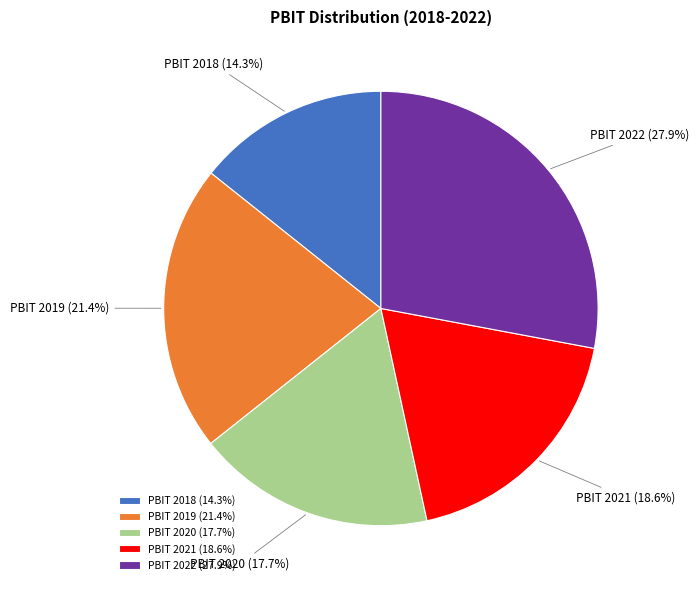

Rank the categories by value from lowest to highest.

PBIT 2018, PBIT 2020, PBIT 2021, PBIT 2019, PBIT 2022